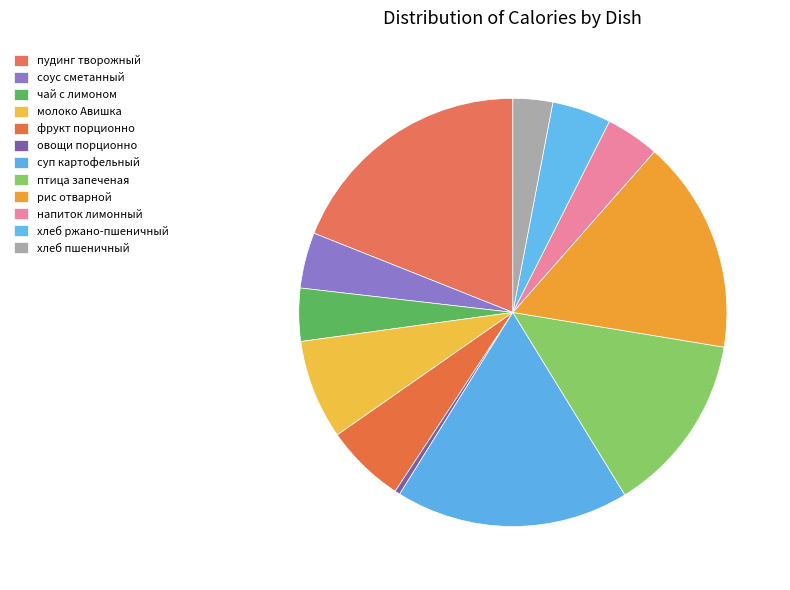

Does any single category account for the majority?

No